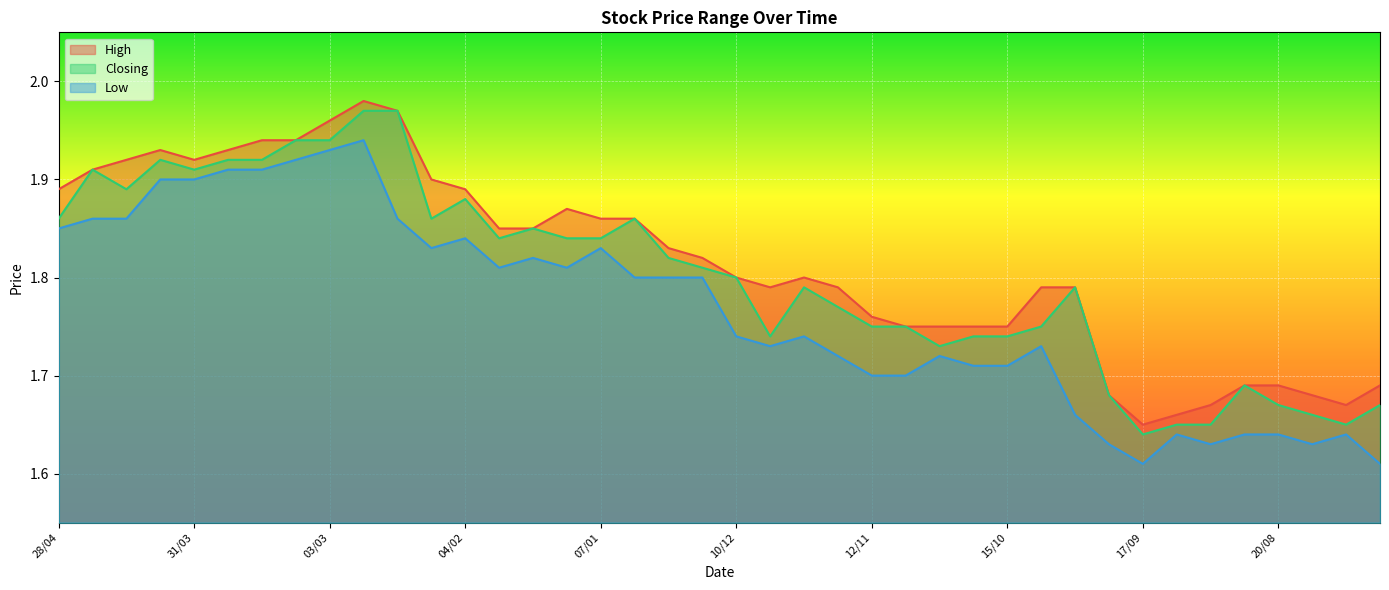

What is the difference between the maximum and minimum values in the High series?

0.3